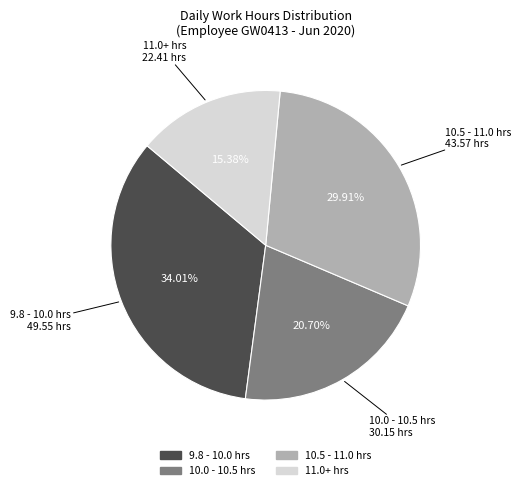

Is there any slice that represents more than half of the pie?

No